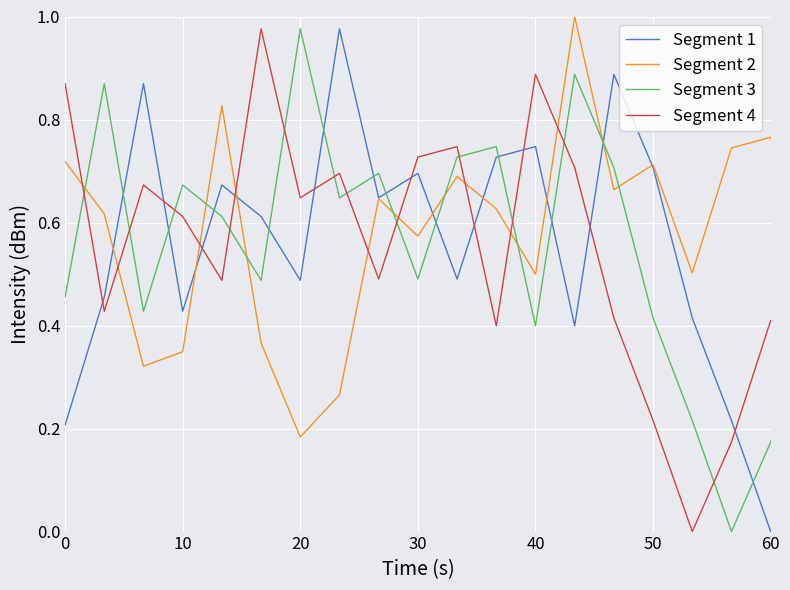

True or false: Segment 2 and Segment 4 intersect in this chart.

True